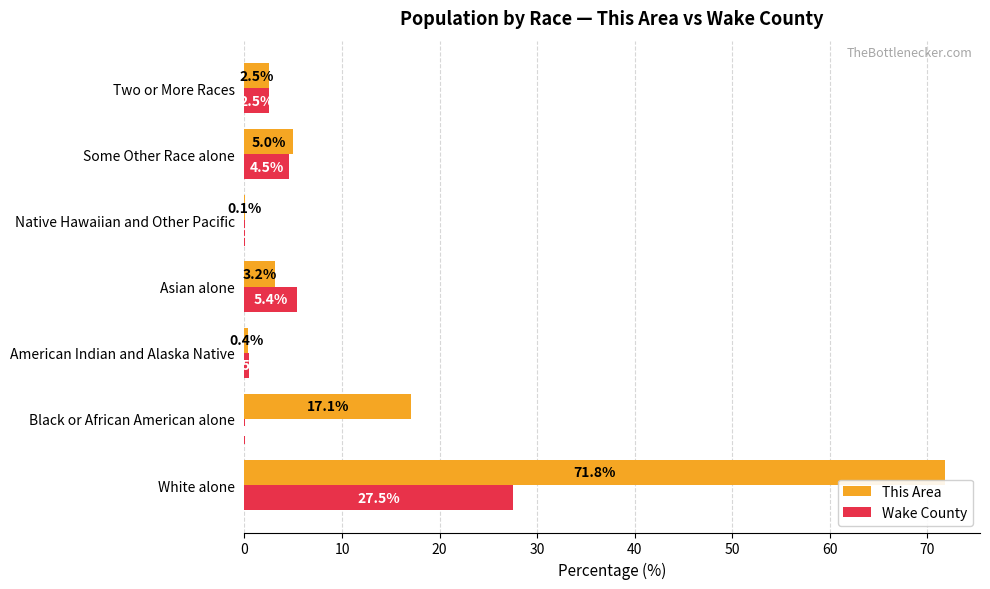

What is the approximate value of Wake County at Asian alone?

5.4